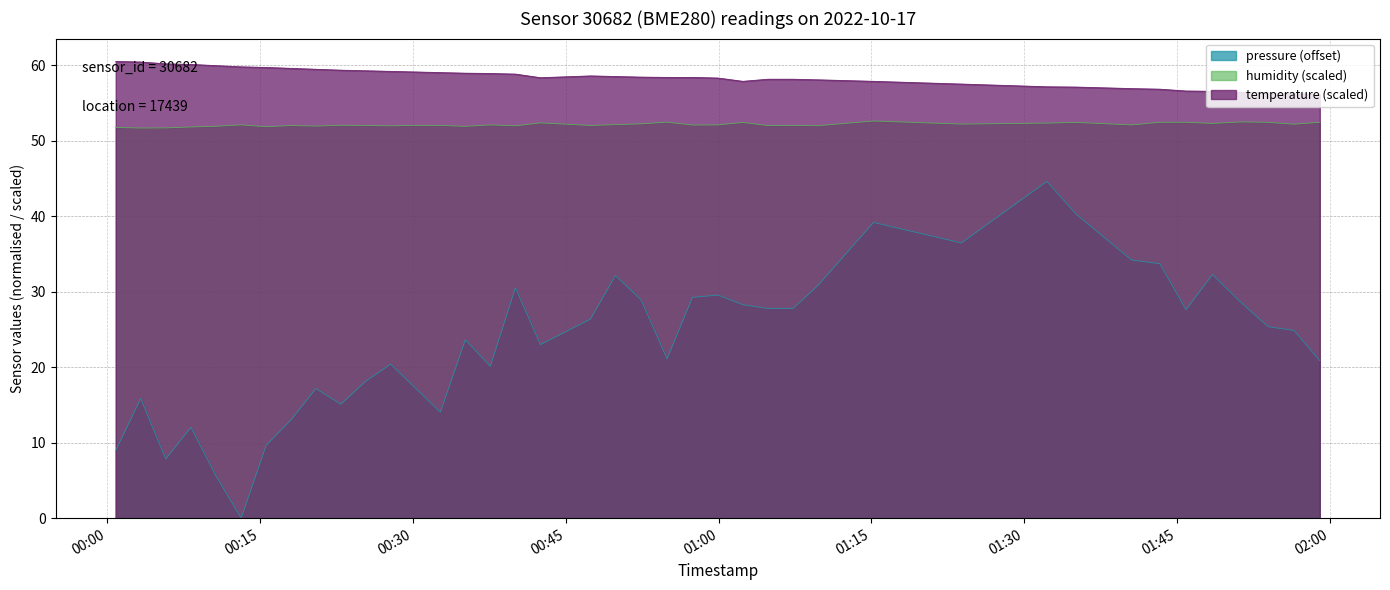

List the series in order of their peak value, lowest first.

pressure (offset), humidity (scaled), temperature (scaled)